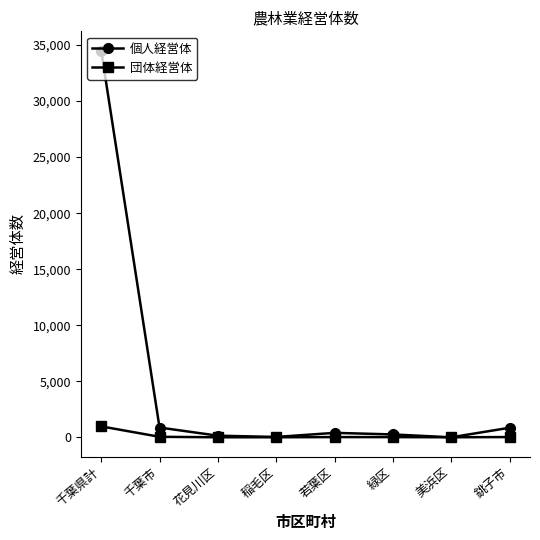

At which category is the sum across all series the highest?

千葉県計